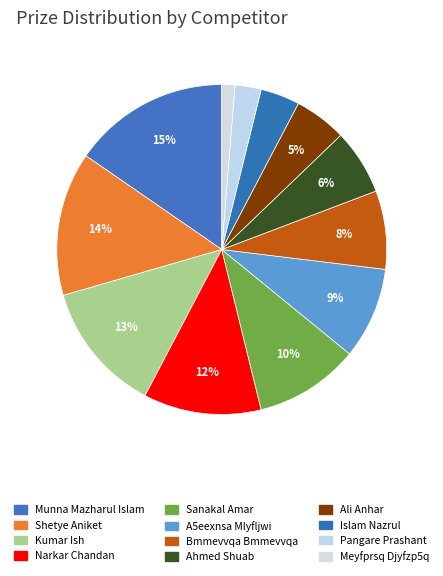

Count the number of slices in the pie.

12